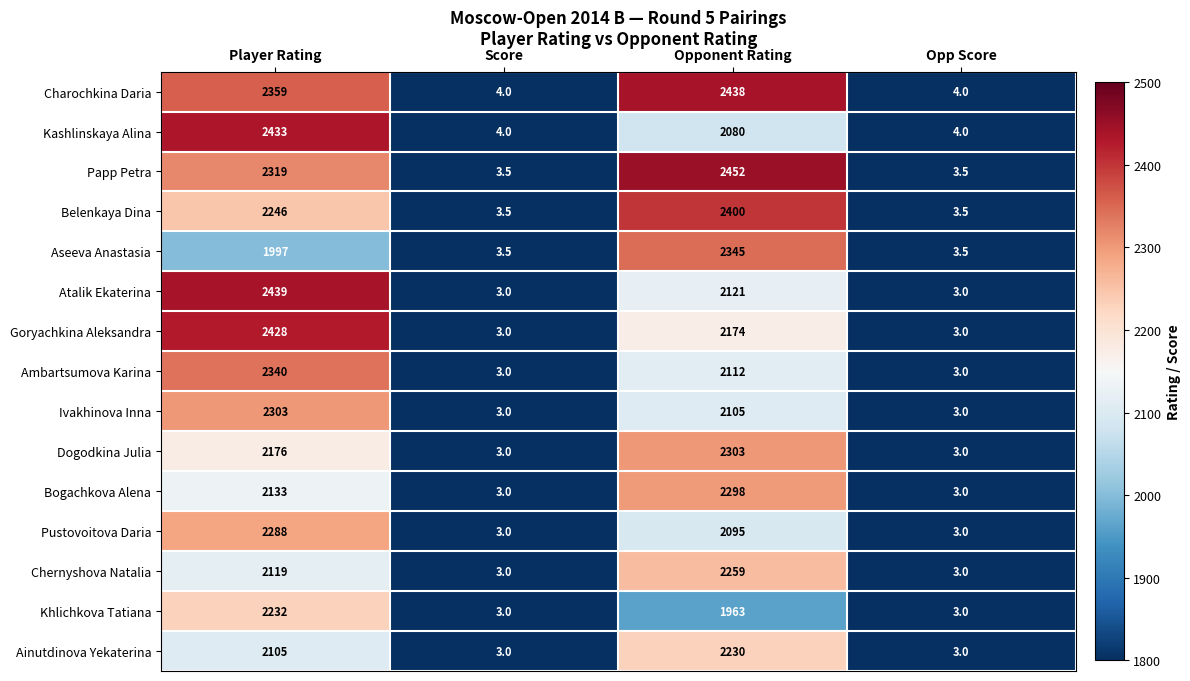

At which label is Aseeva Anastasia closest to 1174?

Player Rating